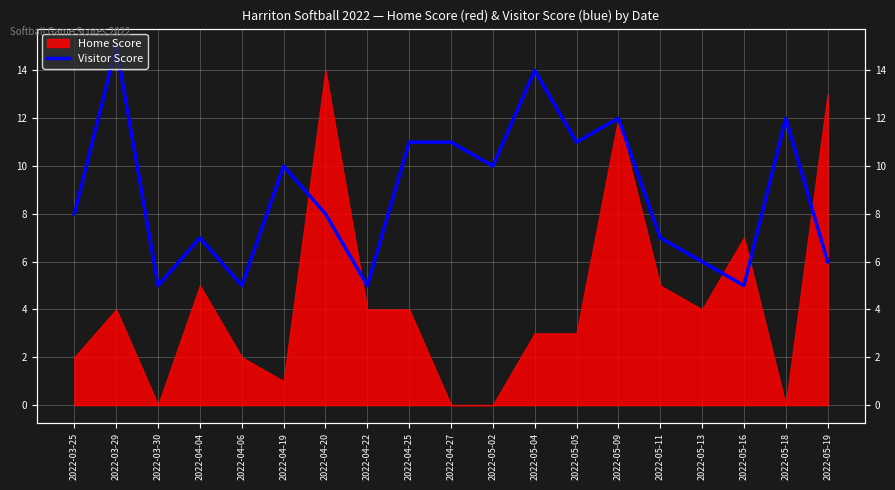

Which label corresponds to the largest value in the chart?

2022-03-29